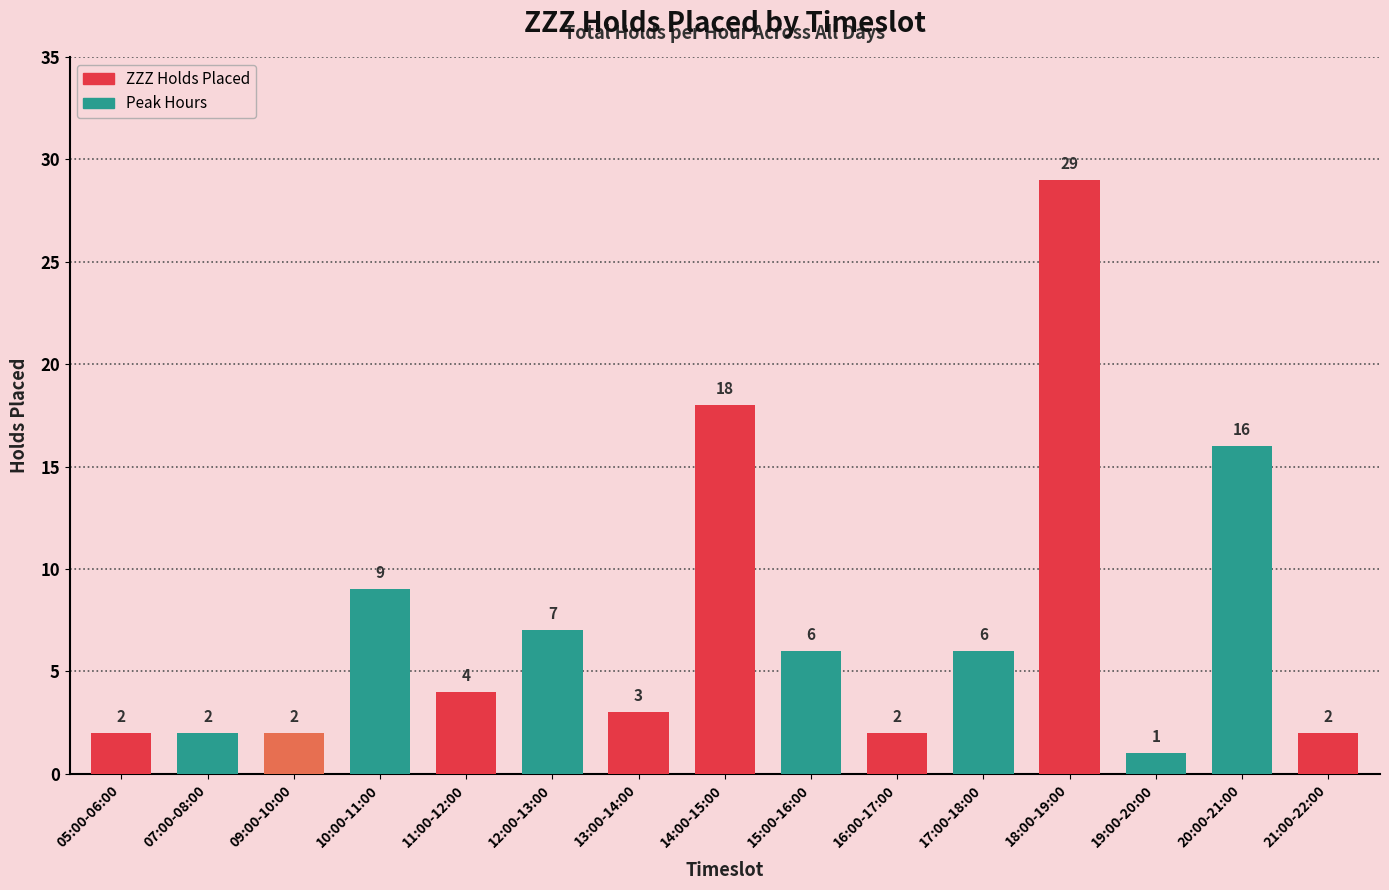

What is the label of the 9th bar from the left?

15:00-16:00